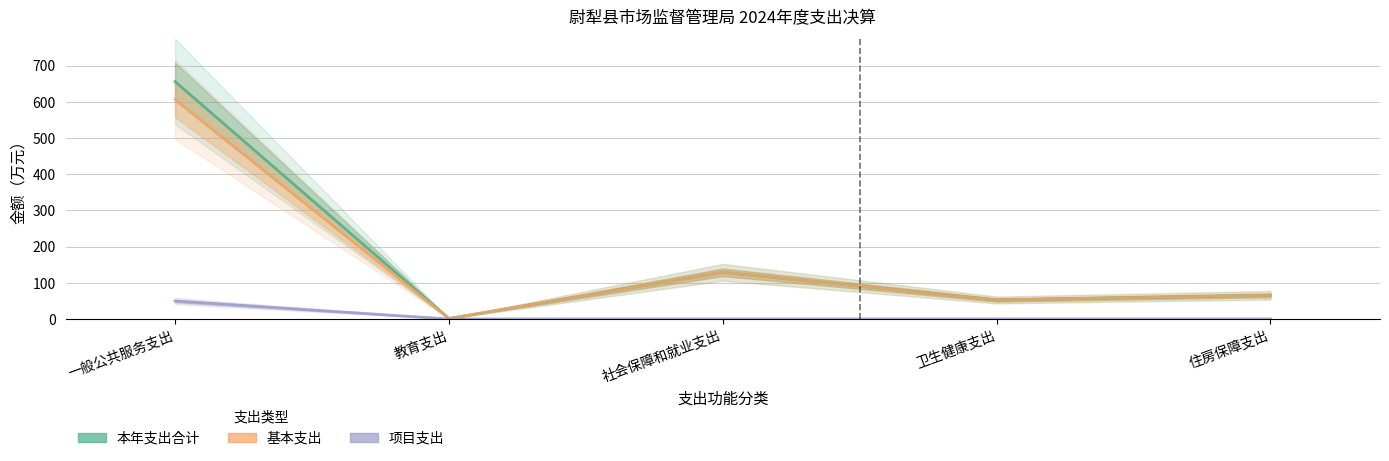

What is the difference between the maximum and minimum values in the 本年支出合计 series?

654.7